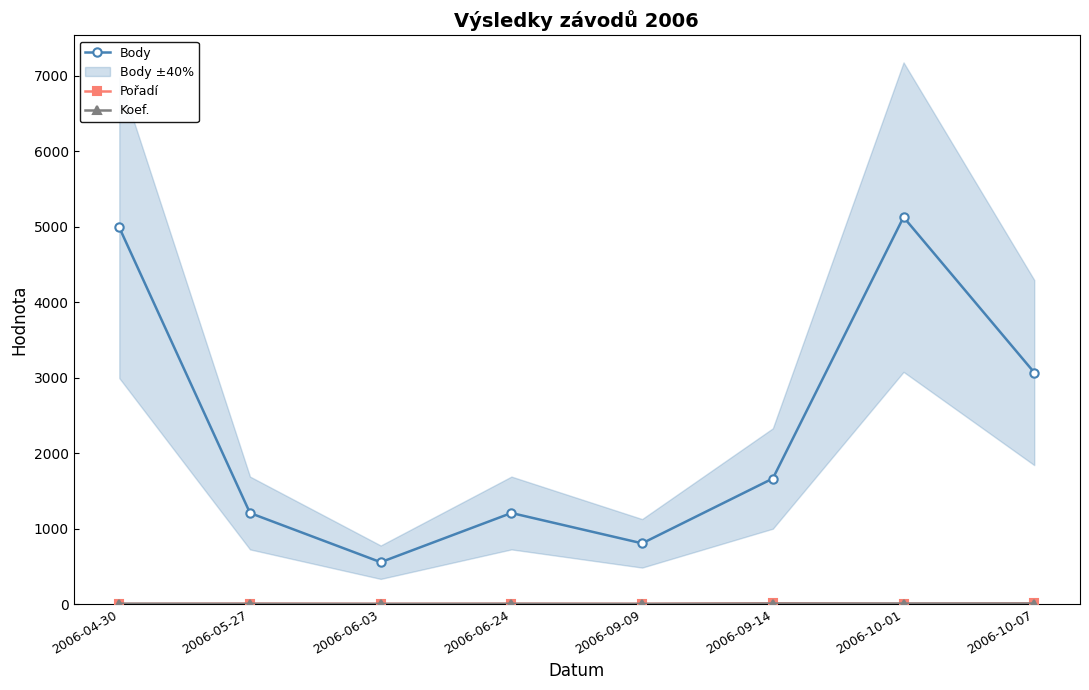

What is the label of the 6th point from the right?

2006-06-03